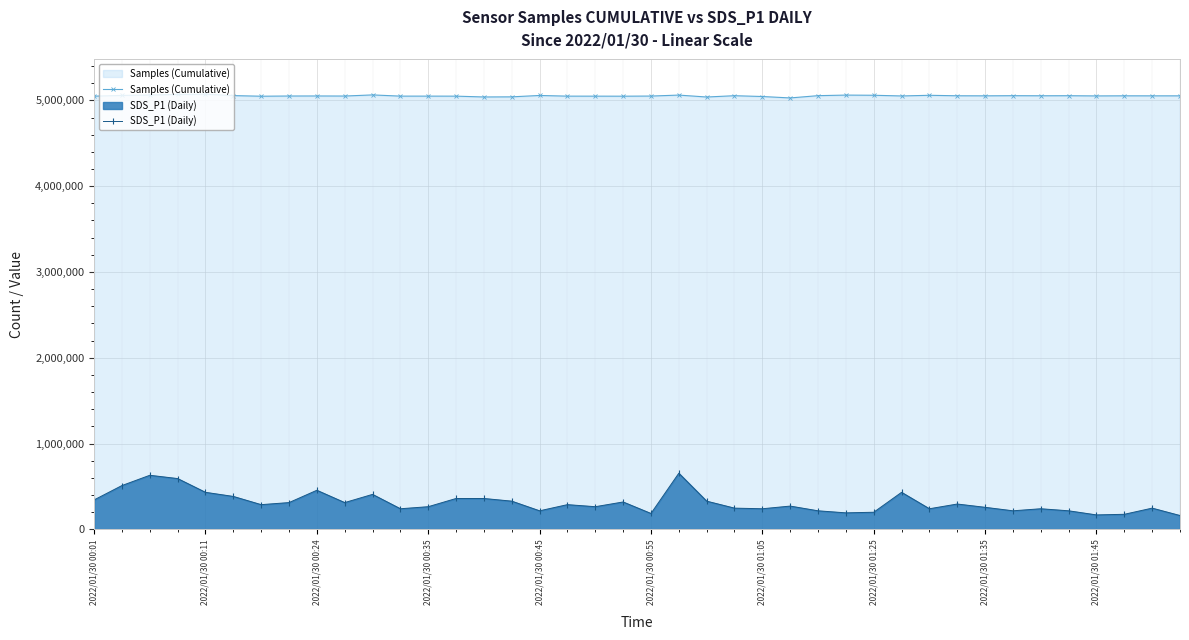

What is the sum of all SDS_P1 (Daily) values?

12460827.2